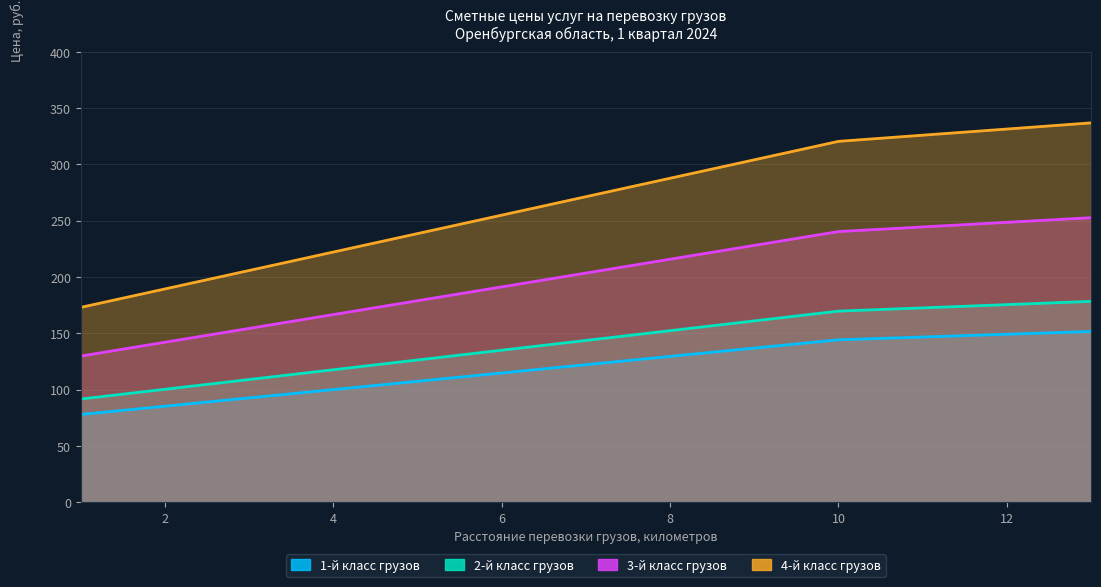

At which category is the sum across all series the highest?

13